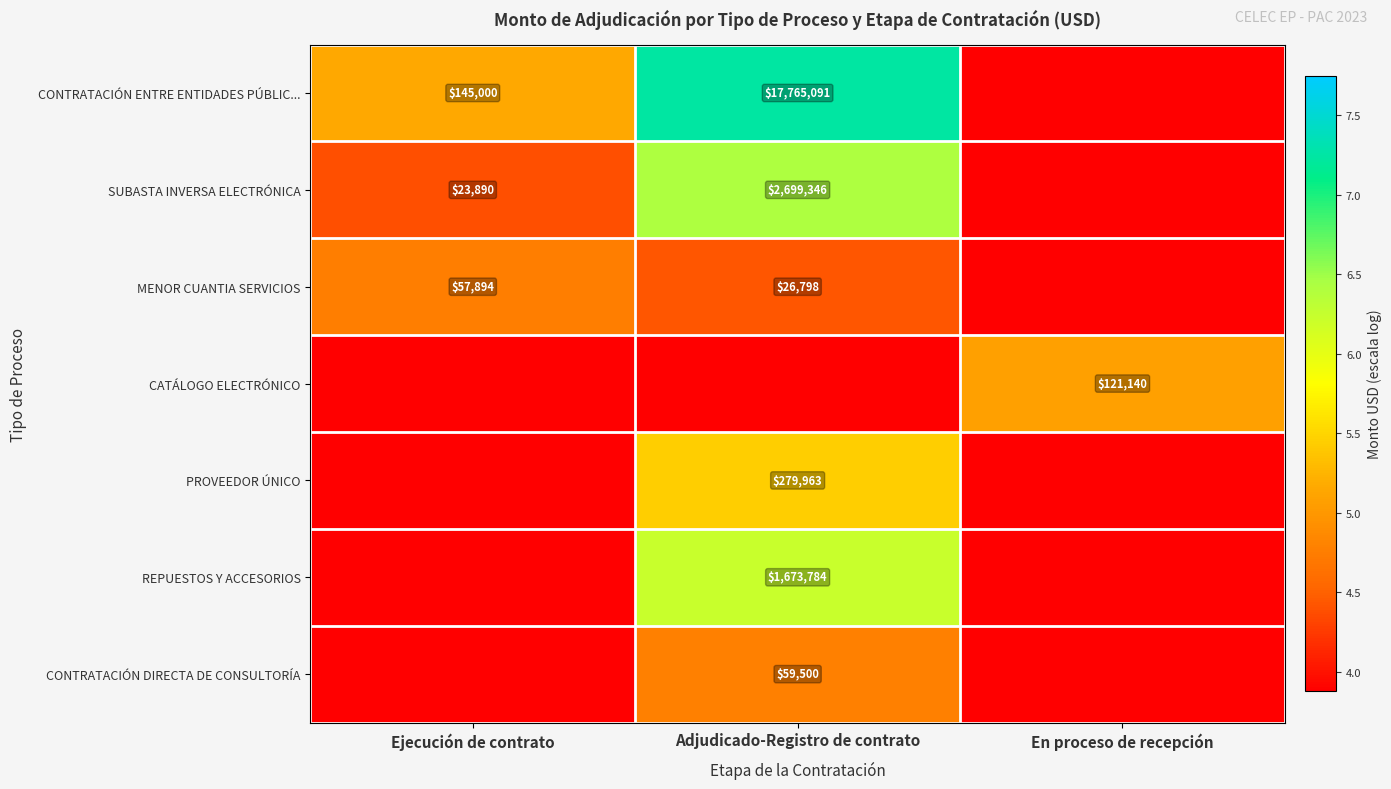

What is the difference between the MENOR CUANTIA SERVICIOS values at Ejecución de contrato and Adjudicado-Registro de contrato?

31096